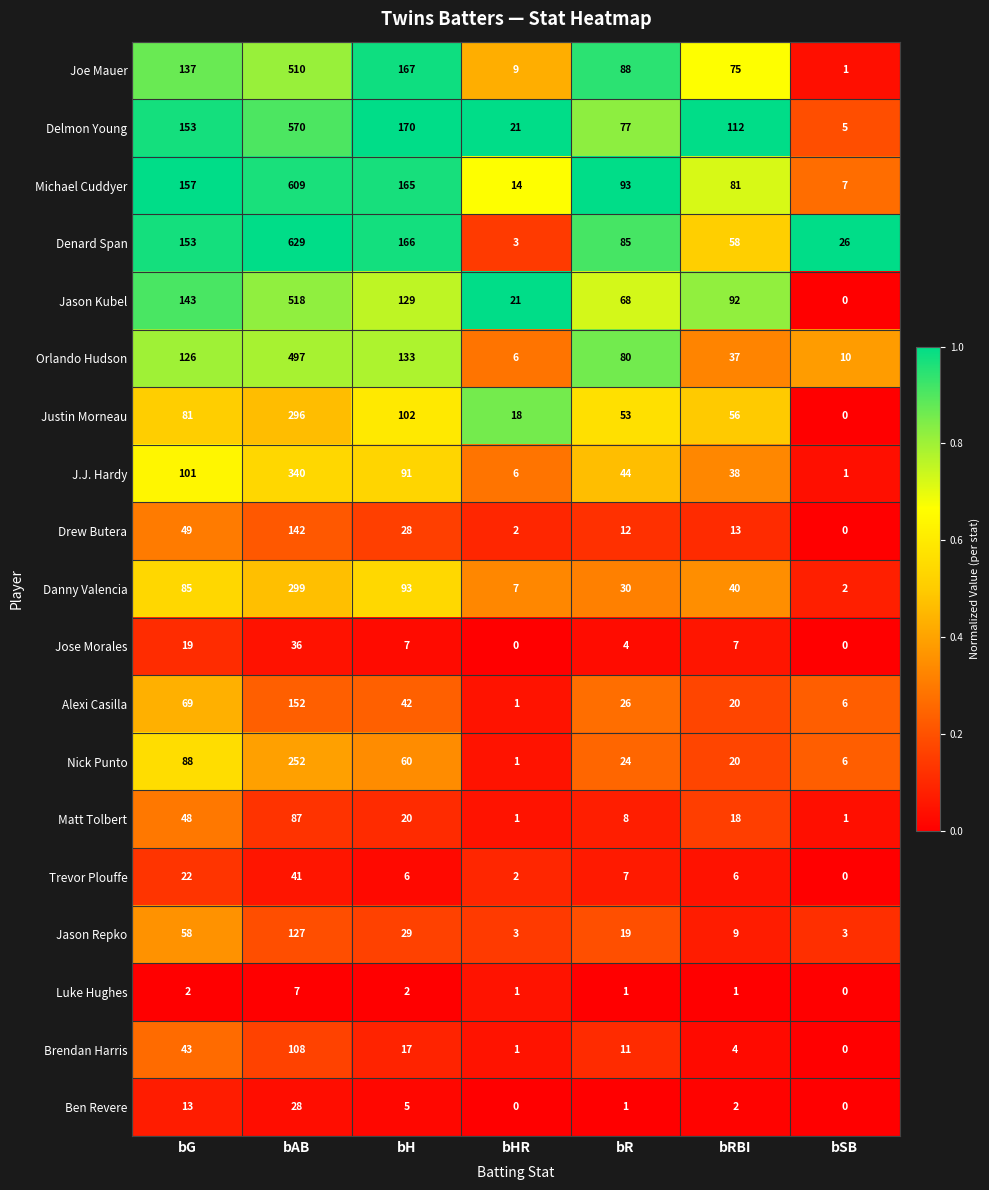

At which label does Michael Cuddyer first exceed 93?

bG